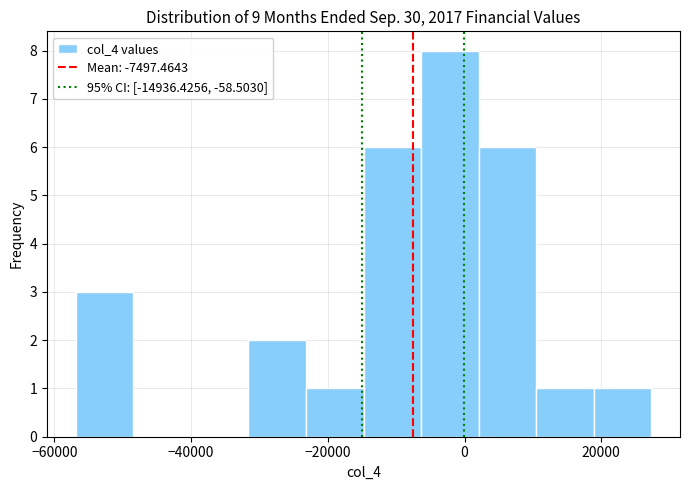

Over which range of the x-axis is the bar tallest?

-6000 to 2000